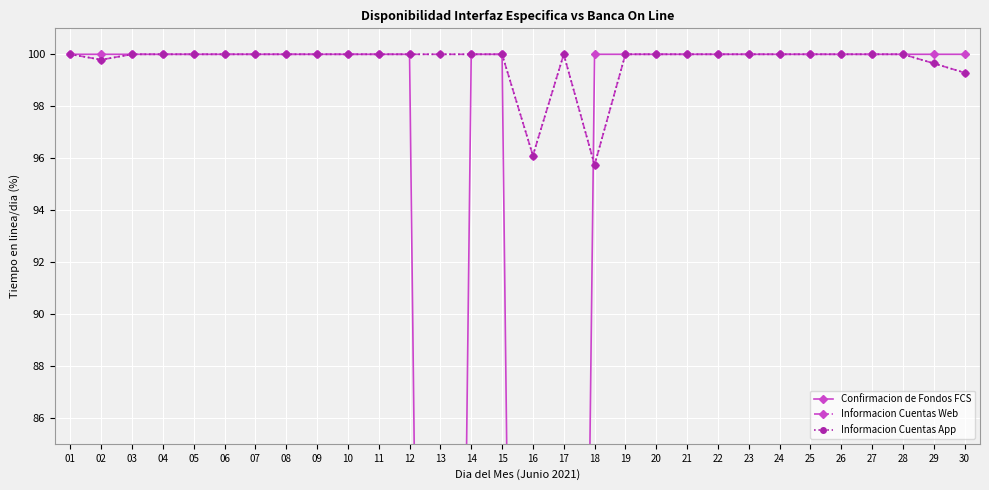

List the labels in order of Confirmacion de Fondos FCS value, smallest first.

13, 16, 17, 01, 02, 03, 04, 05, 06, 07, 08, 09, 10, 11, 12, 14, 15, 18, 19, 20, 21, 22, 23, 24, 25, 26, 27, 28, 29, 30